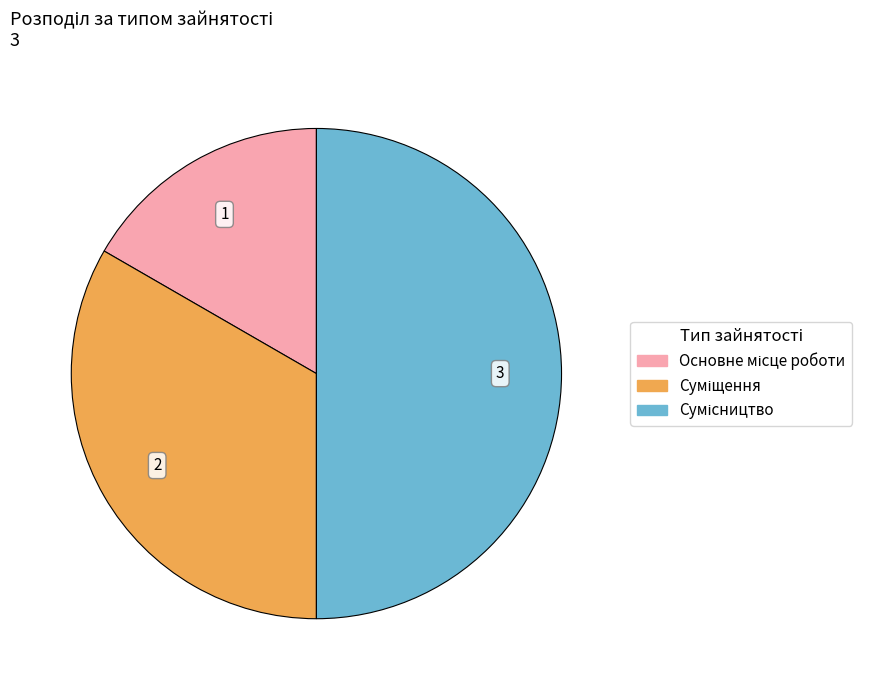

Which slice is the largest?

Сумісництво